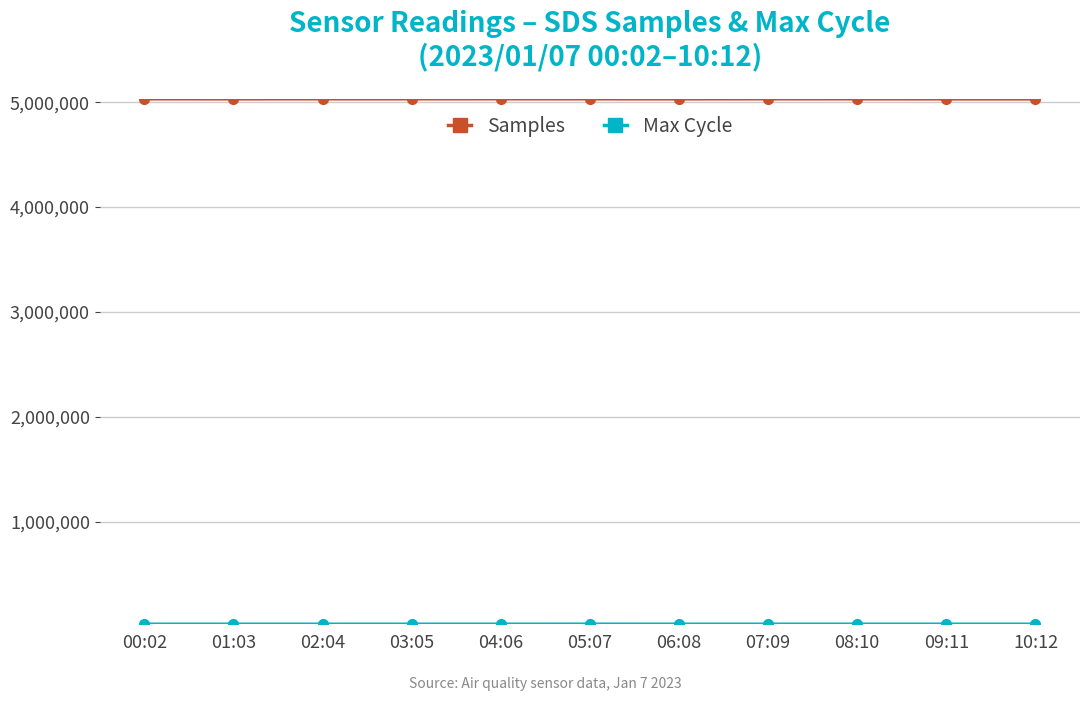

How many lines are shown in the chart?

2